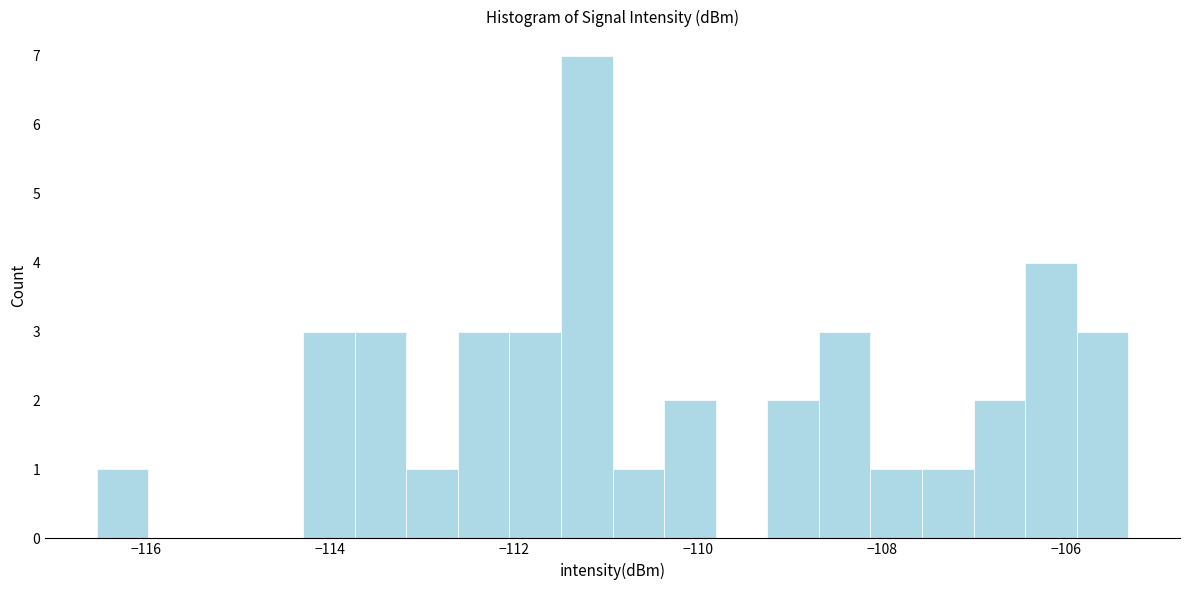

Around what value on the x-axis is the tallest bar? Give the approximate position of its centre, as read against the axis.

-111.2